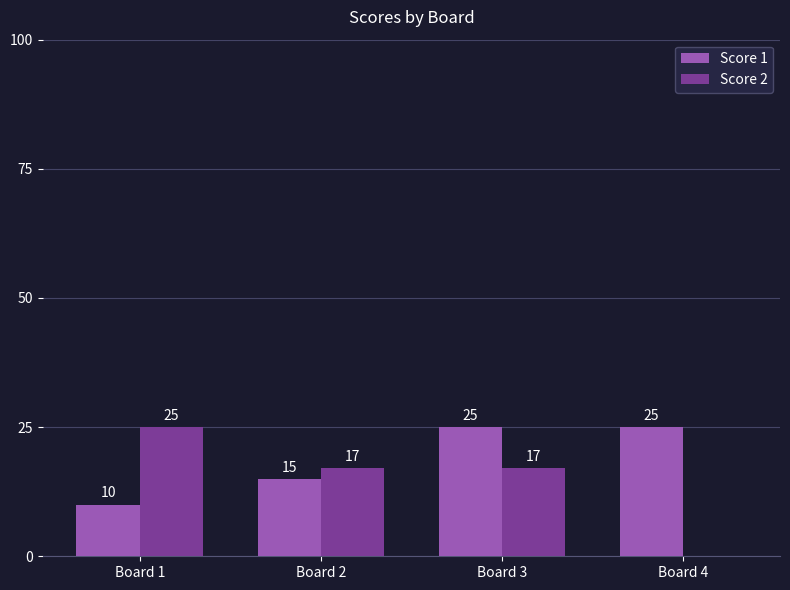

Does the chart contain stacked bars?

No